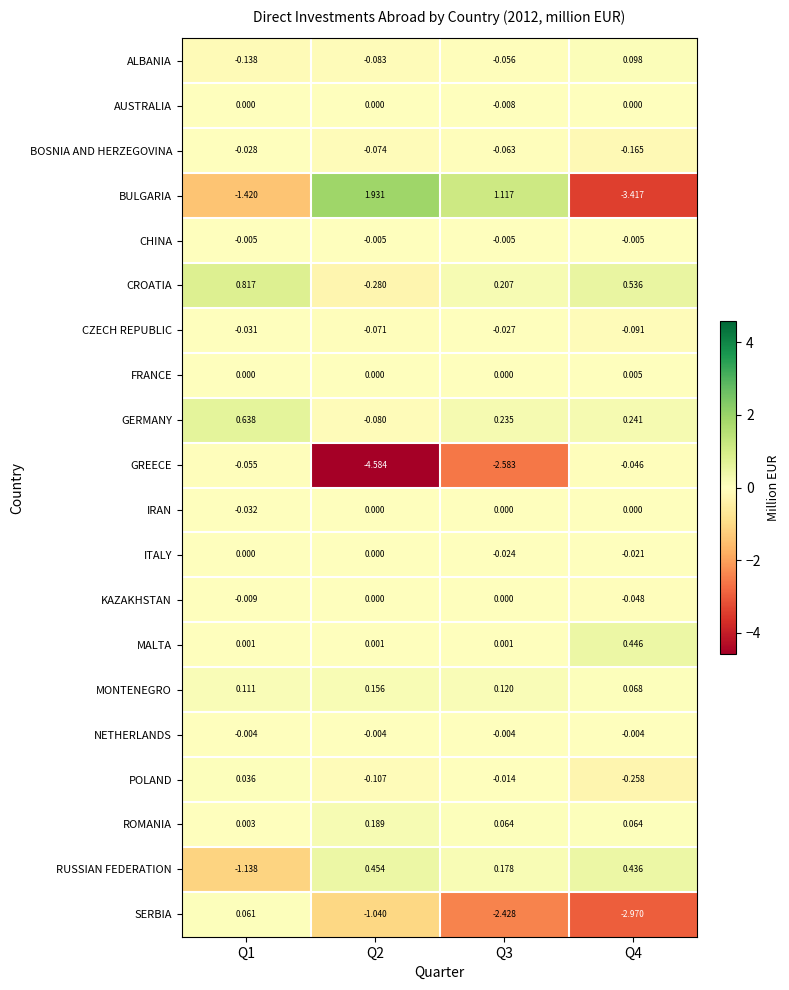

Which series has the largest range (max minus min)?

BULGARIA